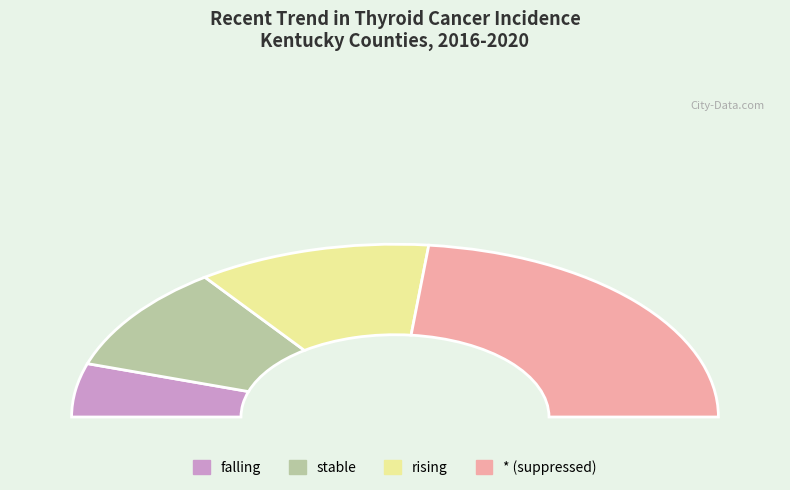

Rank the categories by value from lowest to highest.

falling, stable, rising, *